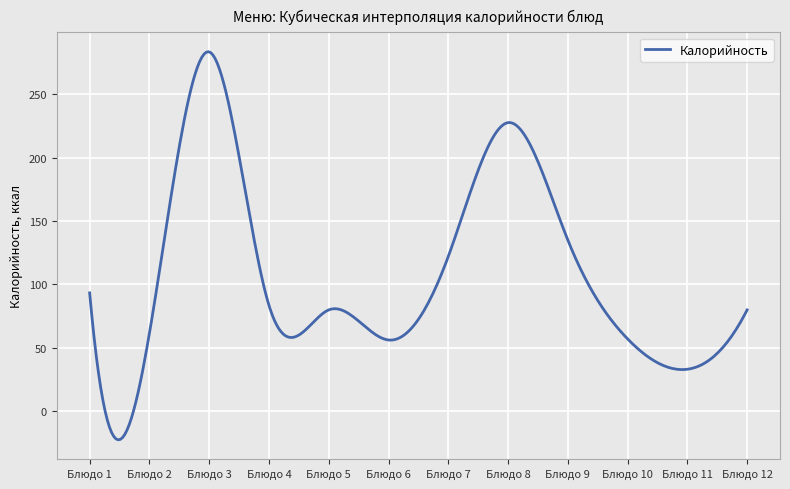

What is the minimum value shown in the chart?

-22.7